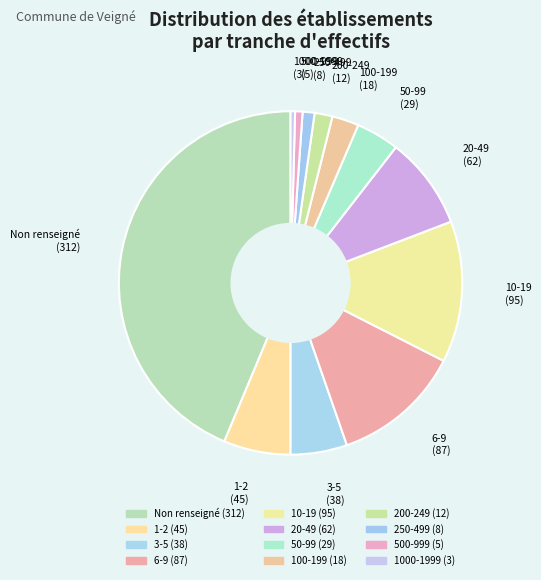

Count the number of slices in the pie.

12